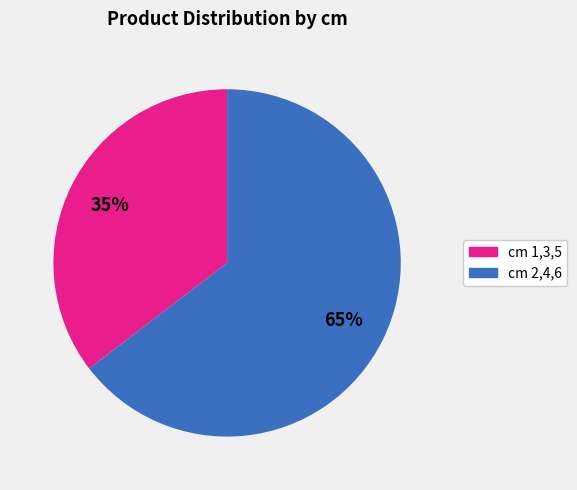

How many slices are in this pie chart?

2